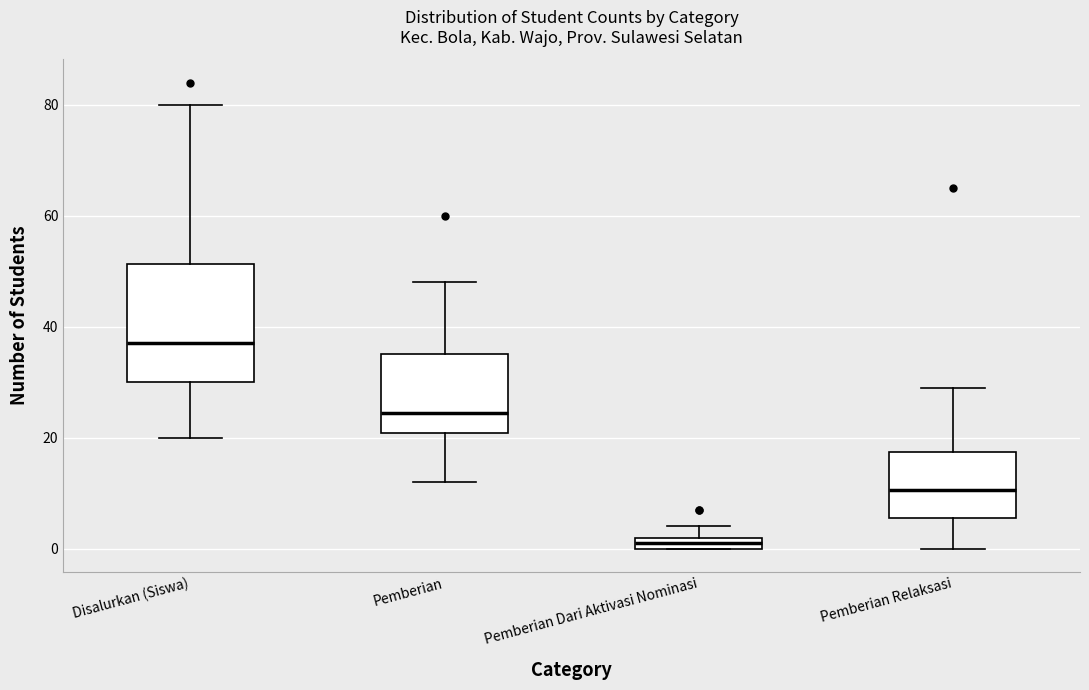

Which box has the lowest median line?

Pemberian Dari Aktivasi Nominasi